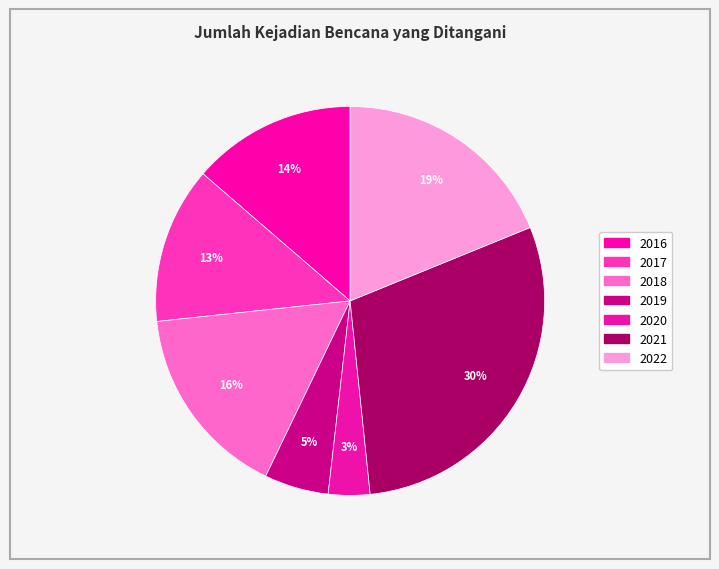

What is the ratio of the value at 2017 to the value at 2016?

1.0